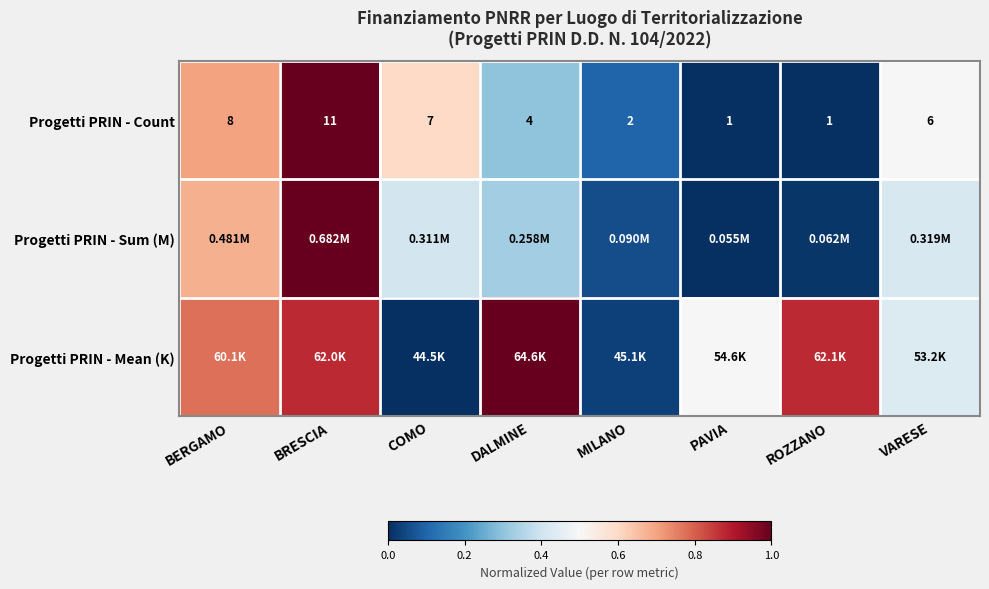

At which label does Progetti PRIN - Count reach its peak?

BRESCIA